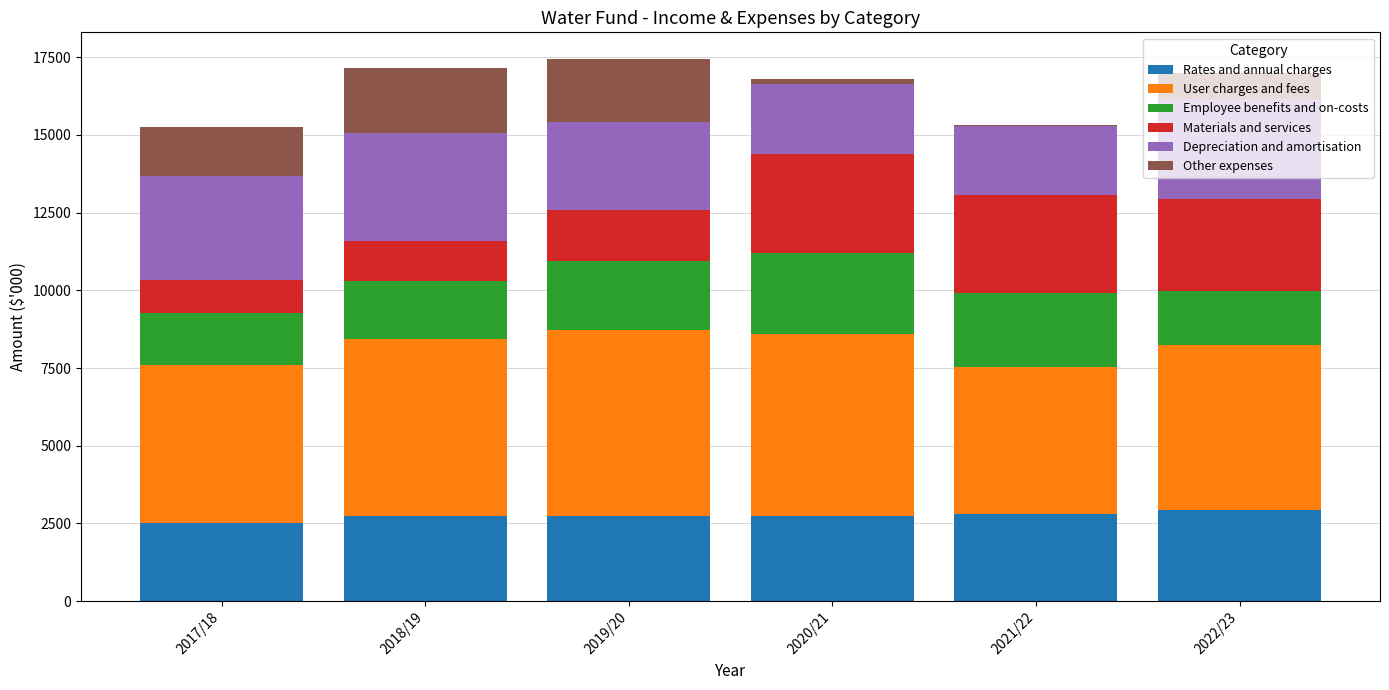

The value of Rates and annual charges at 2022/23 is 2916. True or false?

True